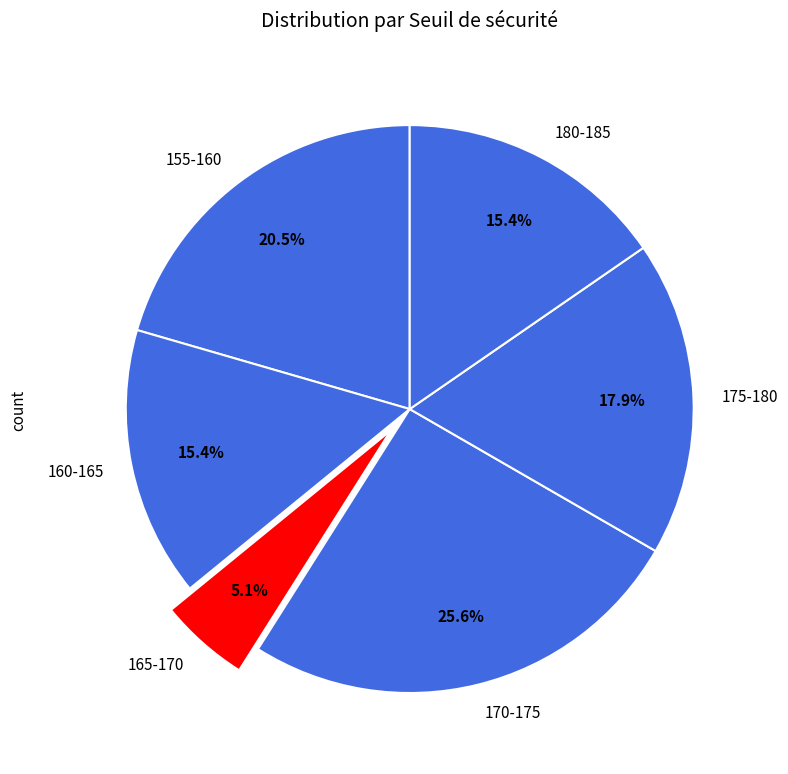

Is the sum of 170-175 and 160-165 greater than half?

No